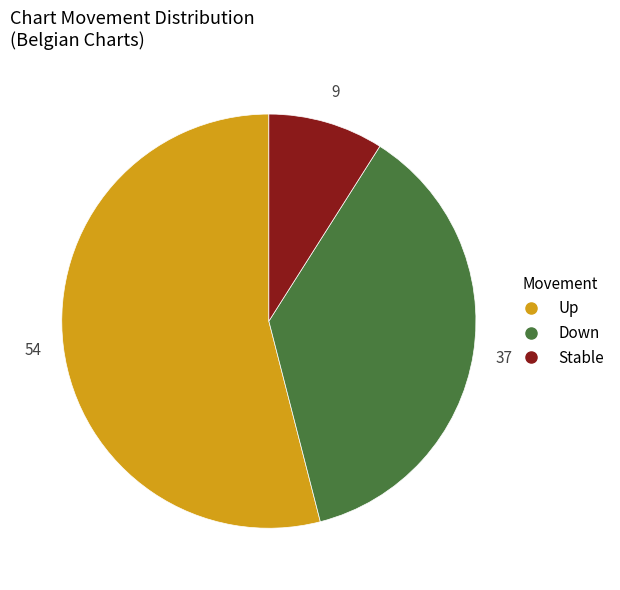

Does any single category account for the majority?

Yes